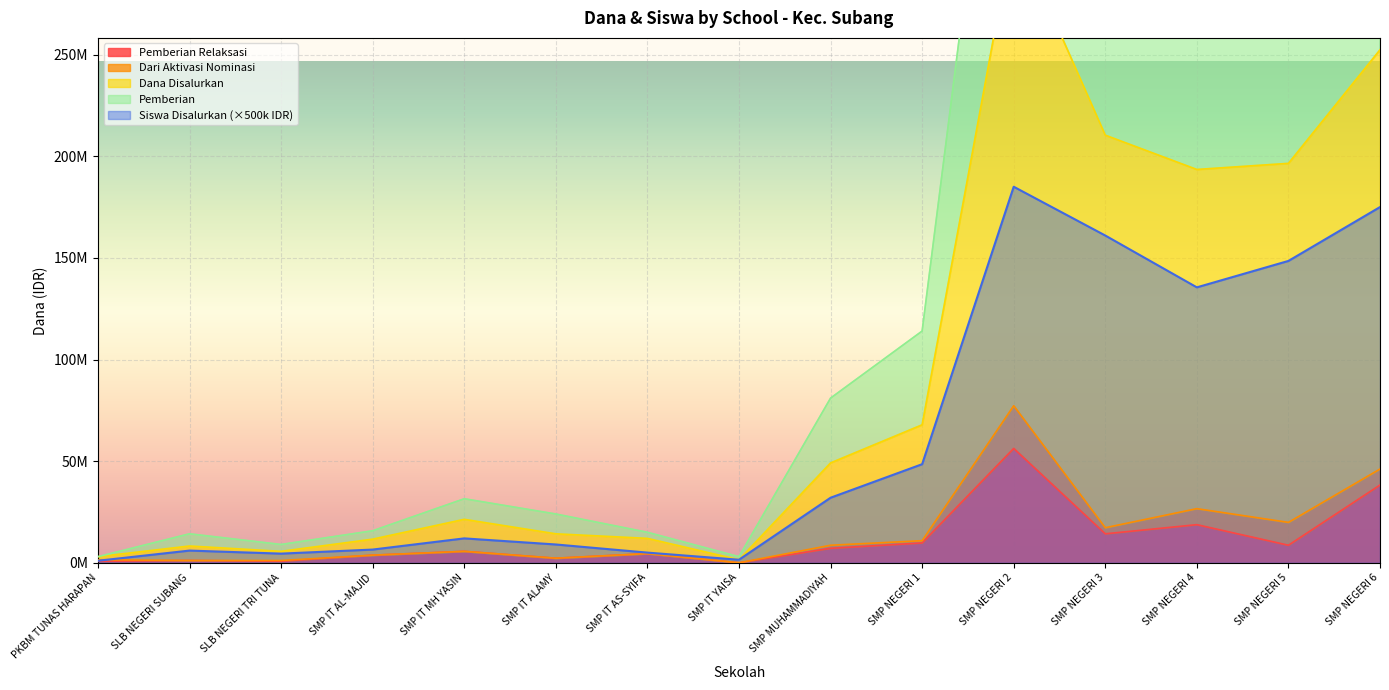

True or false: Dana Disalurkan and Pemberian cross at least once.

False